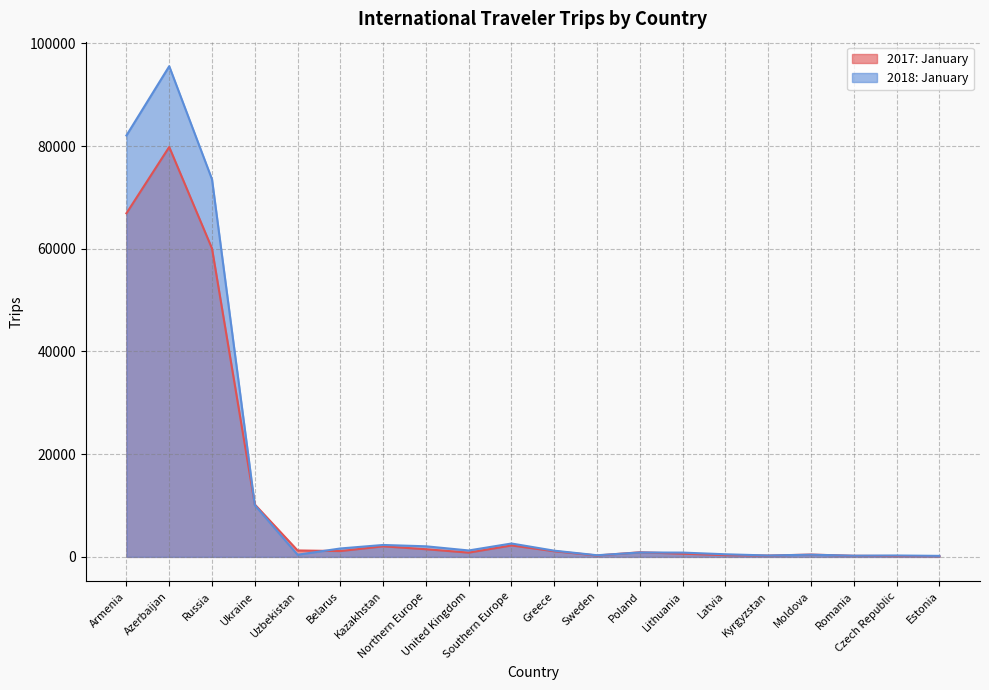

In 2017: January, how many points are higher than both neighbors (excluding endpoints)?

5